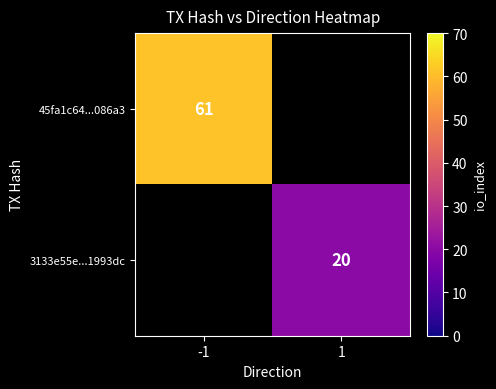

The value of 45fa1c64...086a3 at -1 is 61. True or false?

True